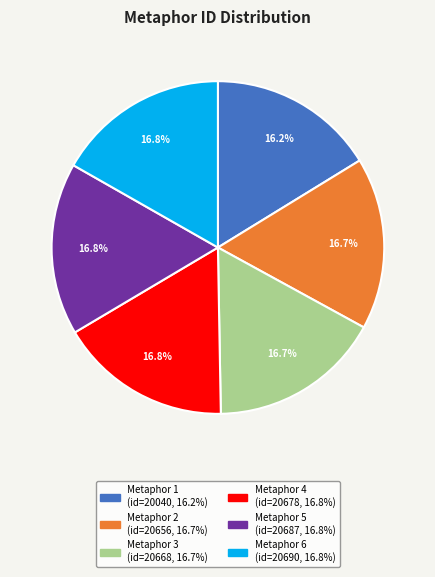

Is there a majority slice in this chart?

No